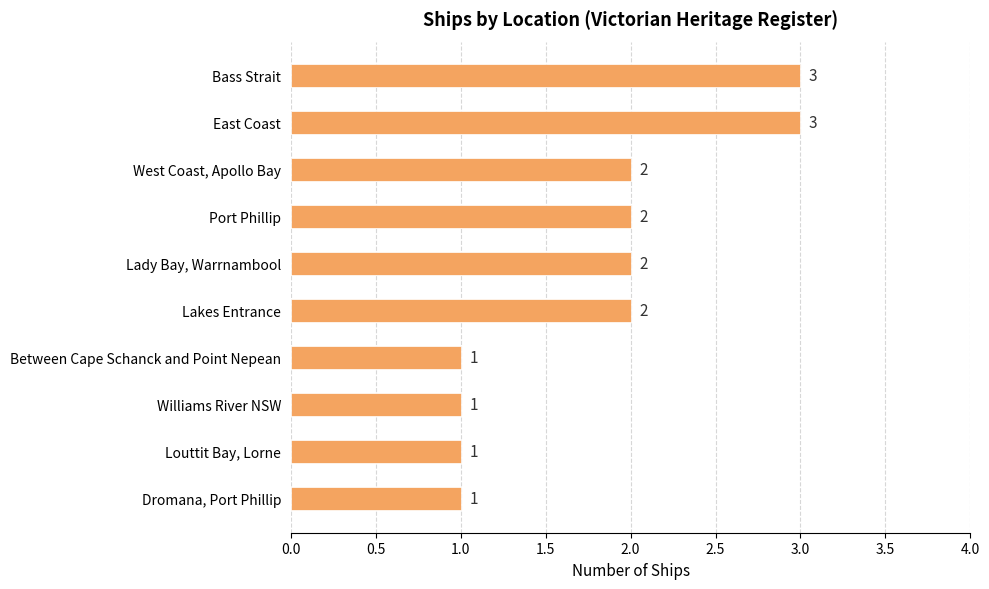

How many categories are shown in the chart?

10